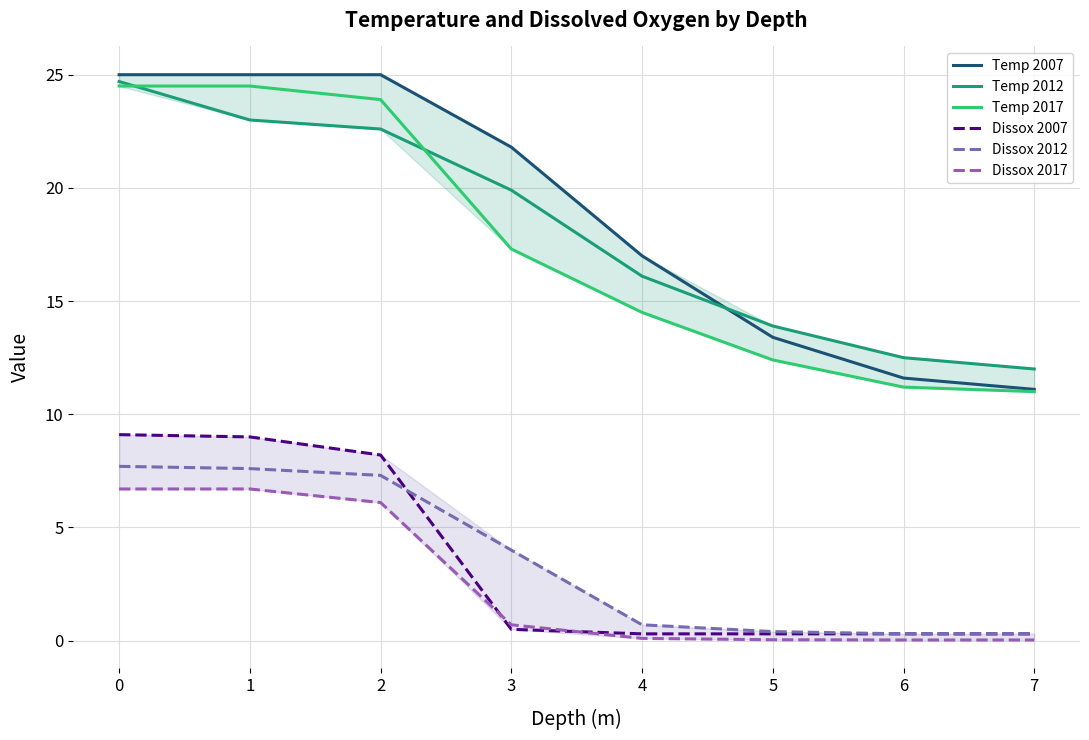

What is the difference between the highest and lowest values at 7?

12.0